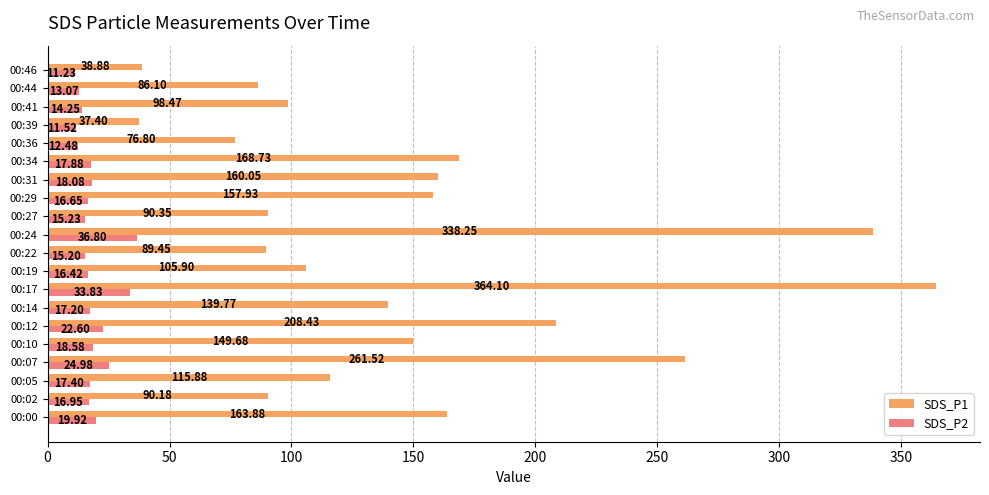

Rank the series at 00:34 from lowest to highest value.

SDS_P2, SDS_P1